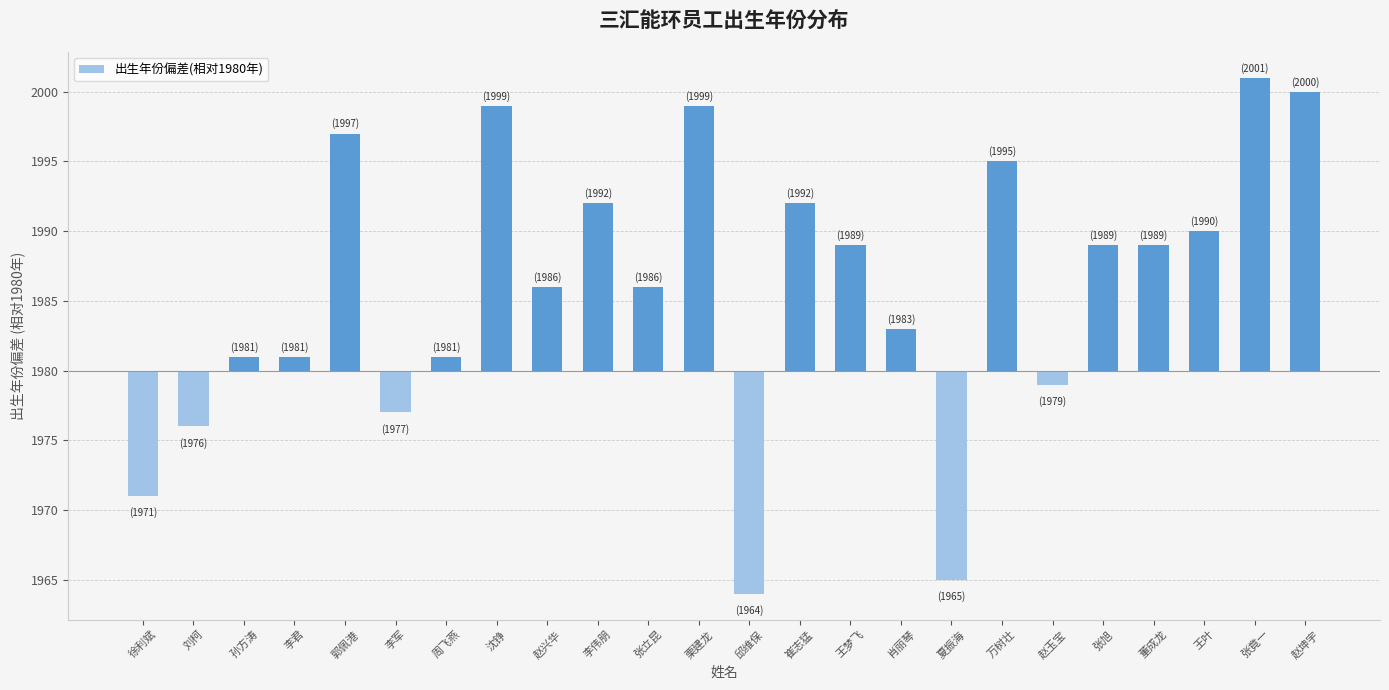

What is the change in value from 李军 to 李伟朋?

+15